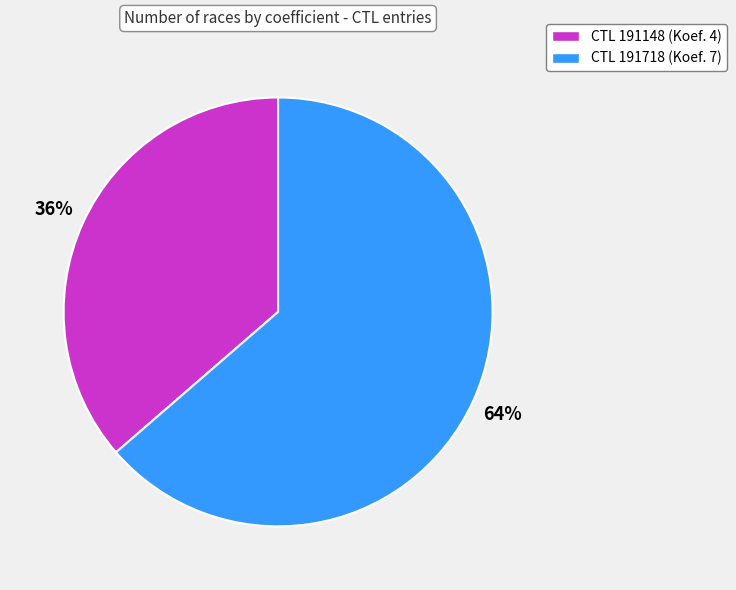

To the nearest percent, what percentage of the pie is CTL 191718 (Koef. 7)?

64%